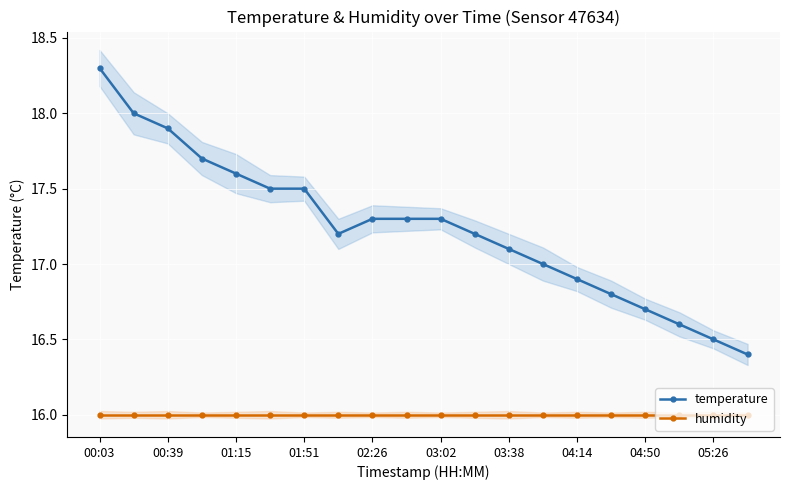

The humidity series shows 27.3 at 04:14. True or false?

False